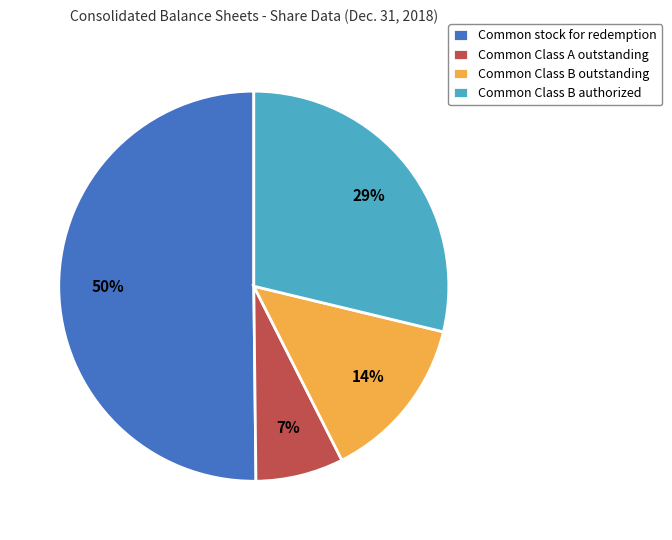

What percentage is the Common stock for redemption slice, to the nearest percent?

50%